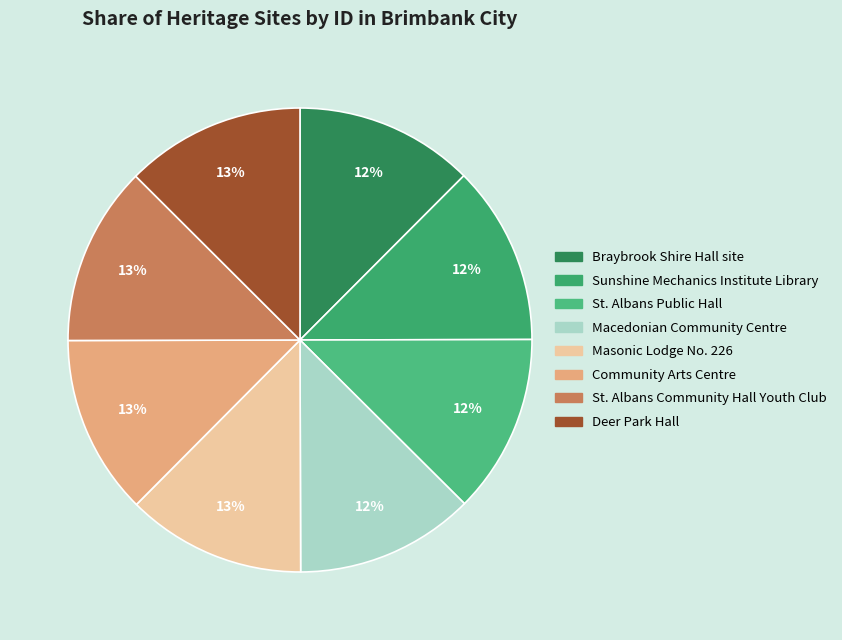

To the nearest percent, what percentage of the pie is St. Albans Public Hall?

12%